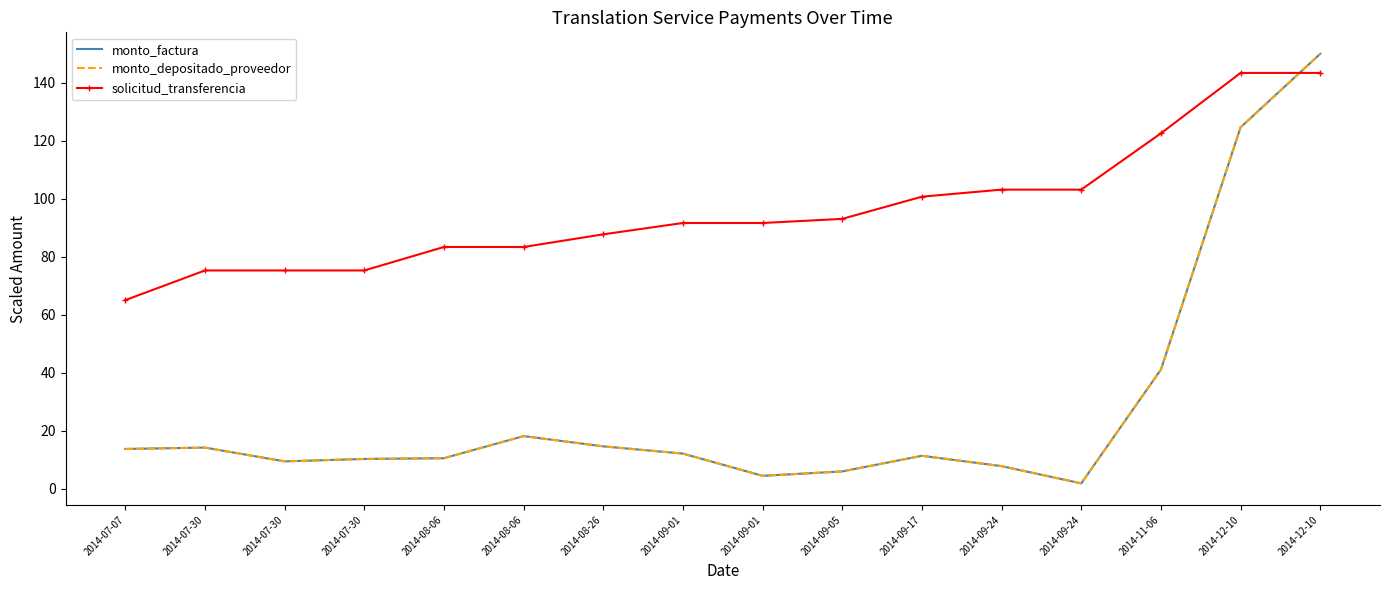

What is the label of the 15th point from the right?

2014-07-30